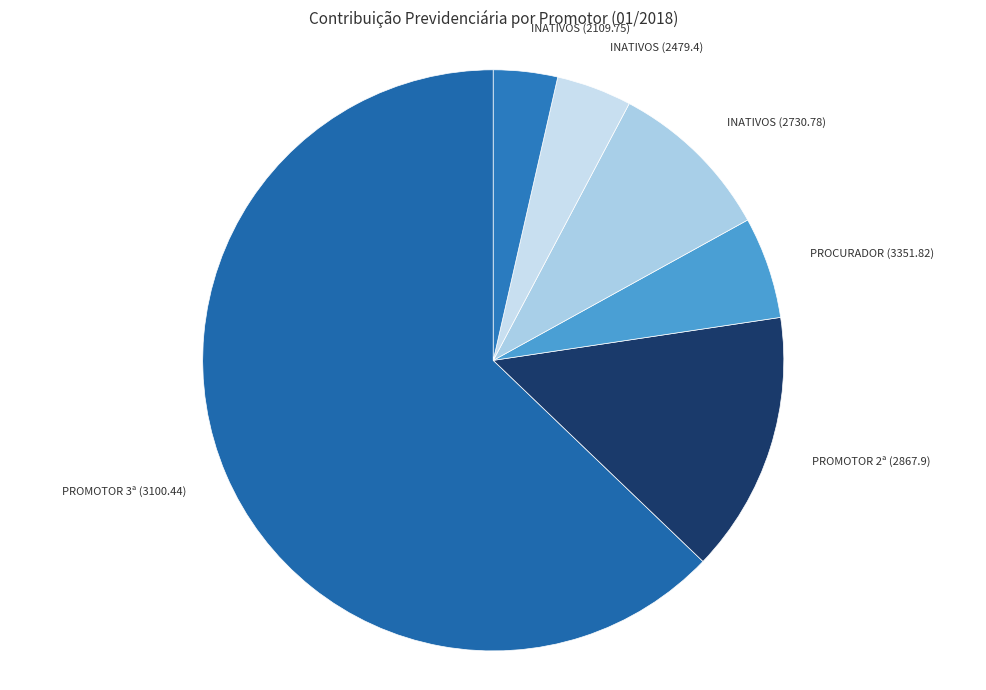

Is the sum of PROMOTOR 3ª (3100.44) and INATIVOS (2109.75) greater than half?

Yes